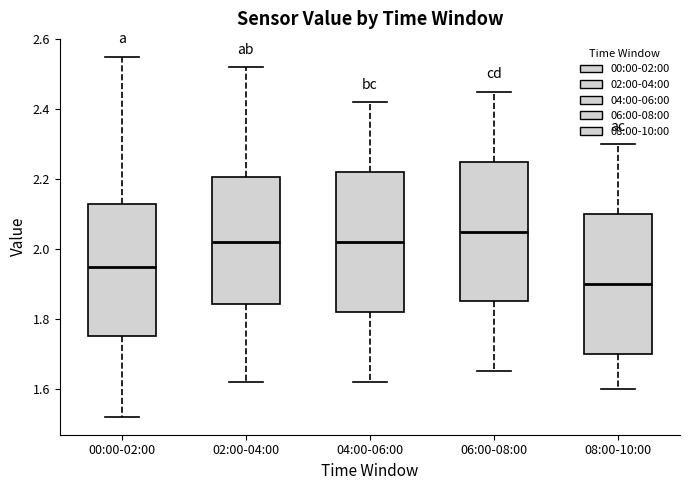

Reading left to right, read every box against the y-axis: the position of its median line, the range the box covers, and the ends of its whiskers. The values are not printed on the chart, so give them approximately, as read against the axis.

00:00-02:00: median 1.96, box 1.76 to 2.14, whiskers 1.52 to 2.56
02:00-04:00: median 2.02, box 1.84 to 2.20, whiskers 1.62 to 2.52
04:00-06:00: median 2.02, box 1.82 to 2.22, whiskers 1.62 to 2.42
06:00-08:00: median 2.06, box 1.86 to 2.26, whiskers 1.66 to 2.46
08:00-10:00: median 1.90, box 1.70 to 2.10, whiskers 1.60 to 2.30